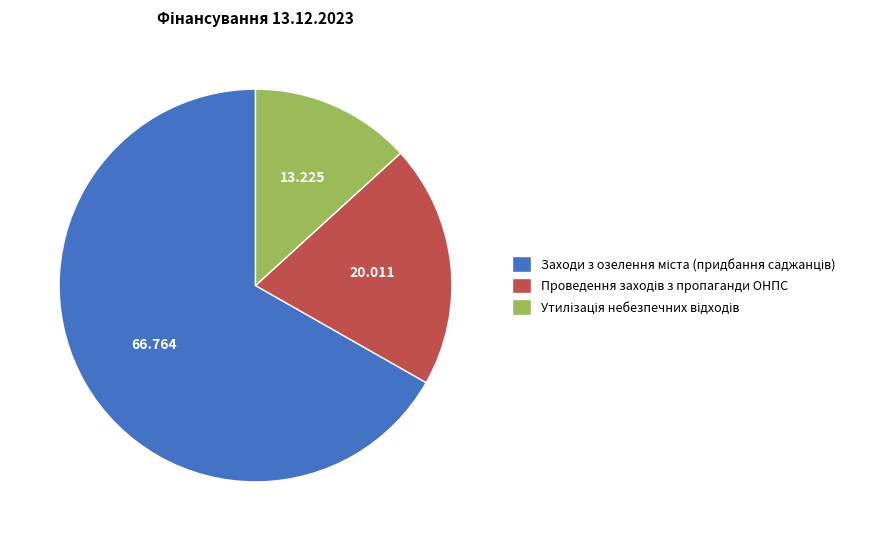

Is there a majority slice in this chart?

Yes